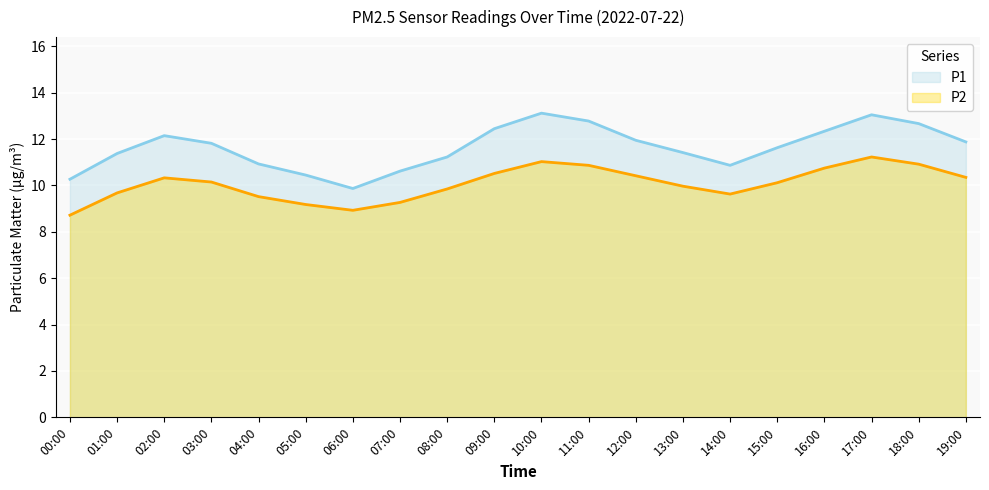

Between 02:00 and 18:00, which is larger?

18:00